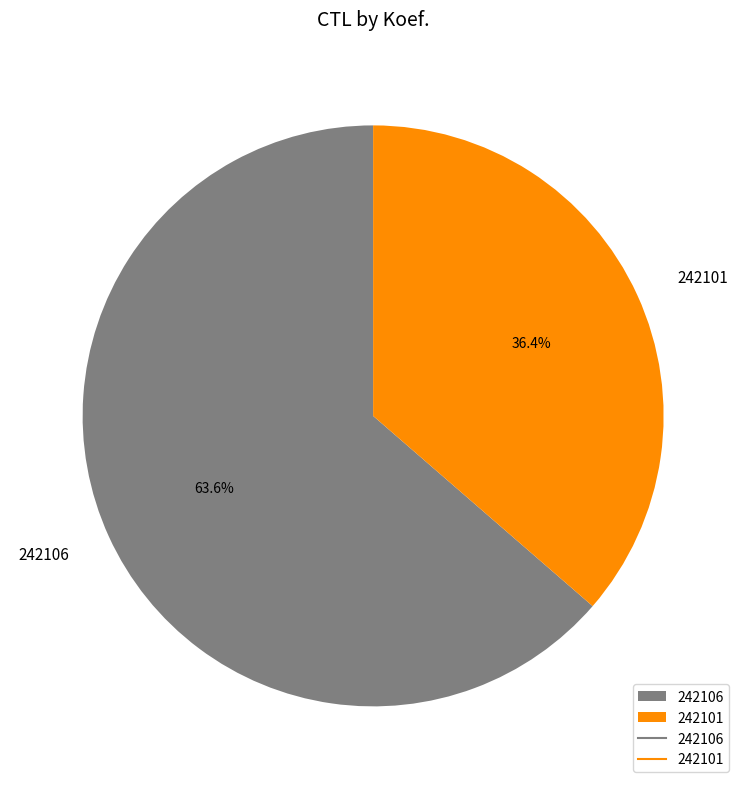

What is the majority slice?

242106